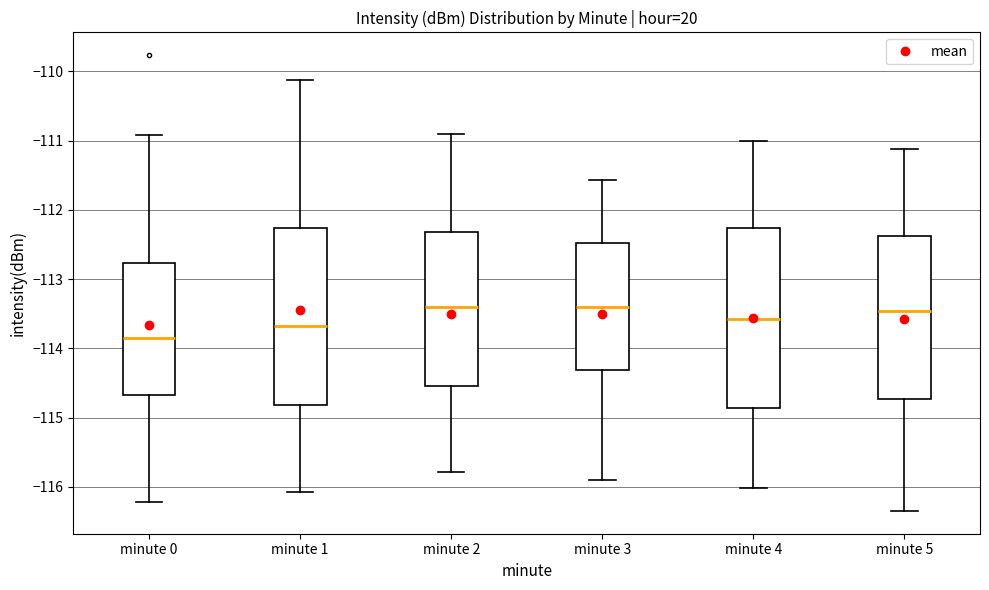

Which box's median line is the lowest?

minute 0